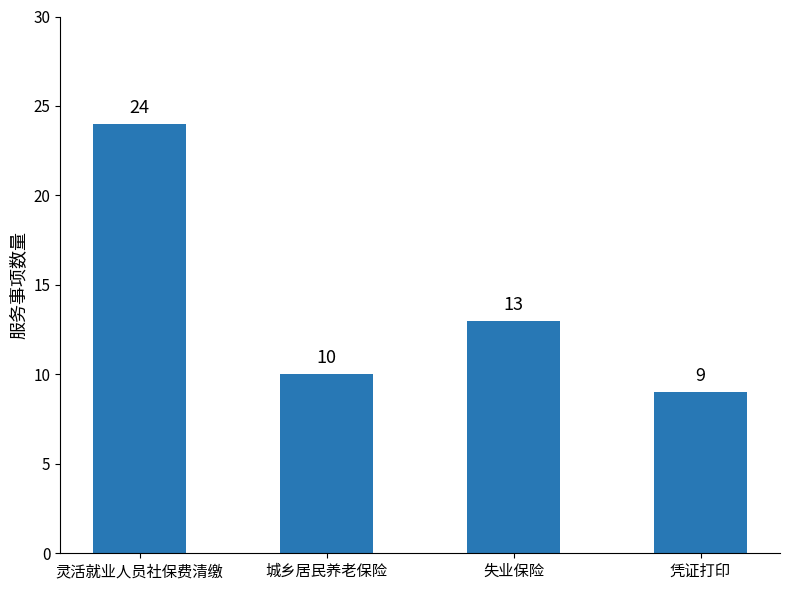

List the labels in order of value, smallest first.

凭证打印, 城乡居民养老保险, 失业保险, 灵活就业人员社保费清缴